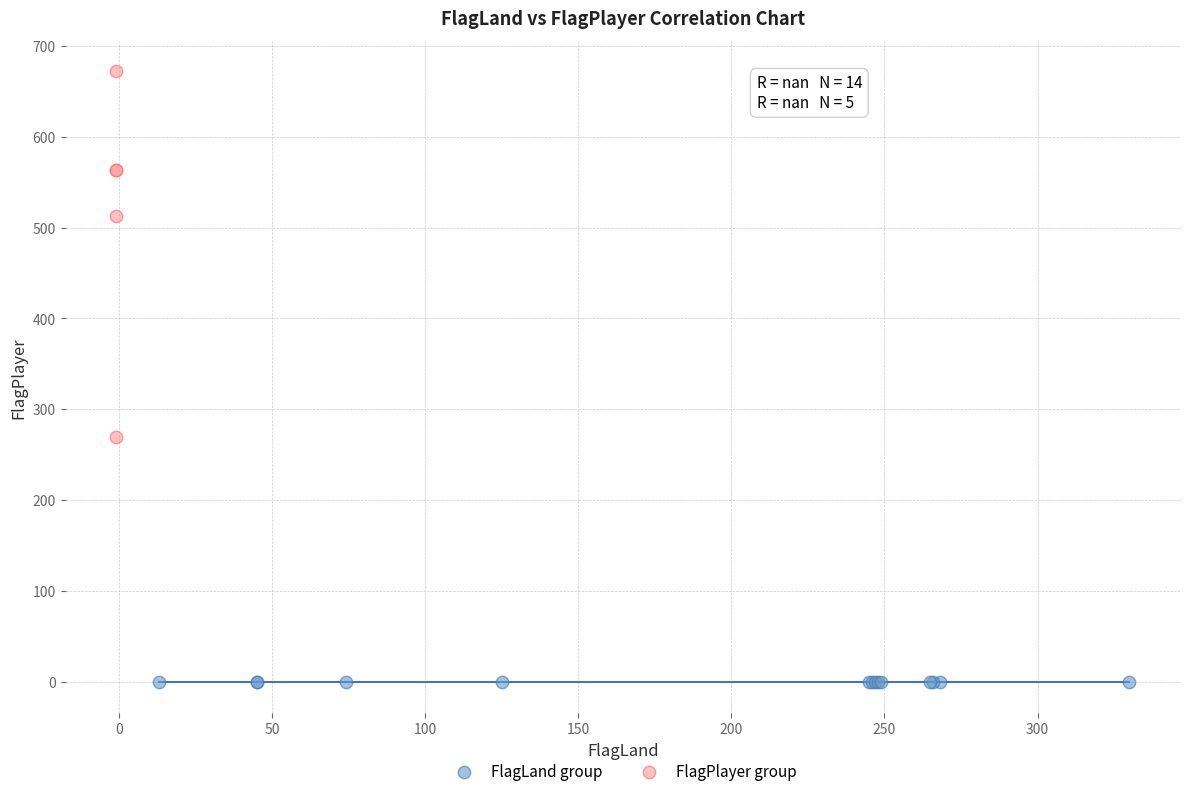

Which series contains the highest Y value?

FlagPlayer group